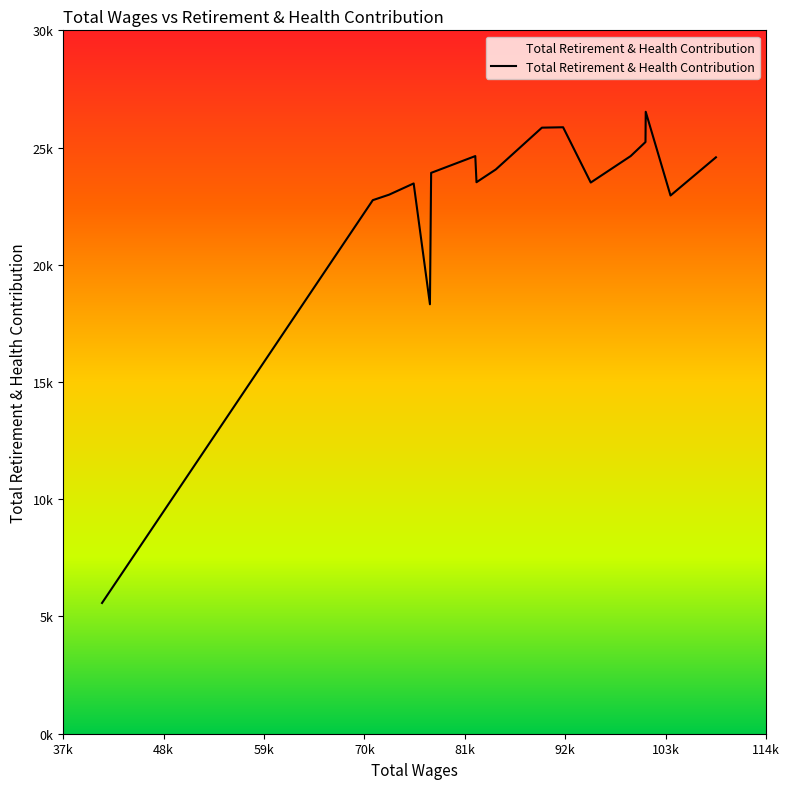

Reading left to right, what are all the values shown in this chart?

108658.0=24584	103737.0=22955	101051.0=26526	101025.0=25236	99419.0=24637	95093.0=23508	92097.0=25866	89801.0=25849	84803.0=24066	82712.0=23522	82581.0=24637	77796.0=23921	77667.0=18316	75903.0=23470	73244.0=22991	71476.0=22757	42134.0=5576